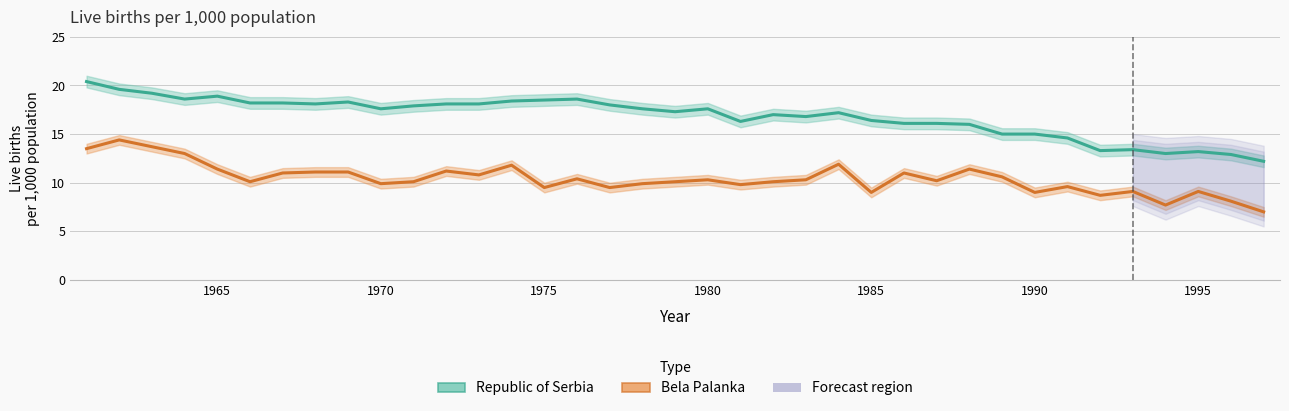

True or false: Republic of Serbia (Estimate) and Bela Palanka (Estimate) intersect in this chart.

False